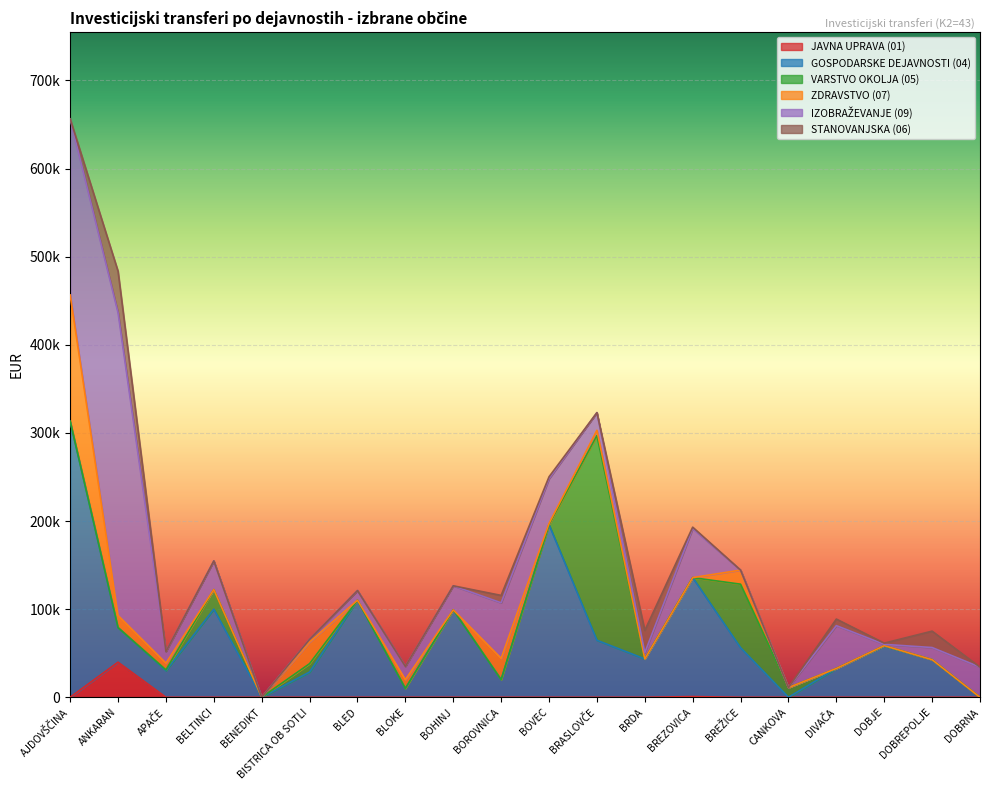

Is the value of VARSTVO OKOLJA (05) at DOBJE greater than the value of JAVNA UPRAVA (01) at BOHINJ?

Yes